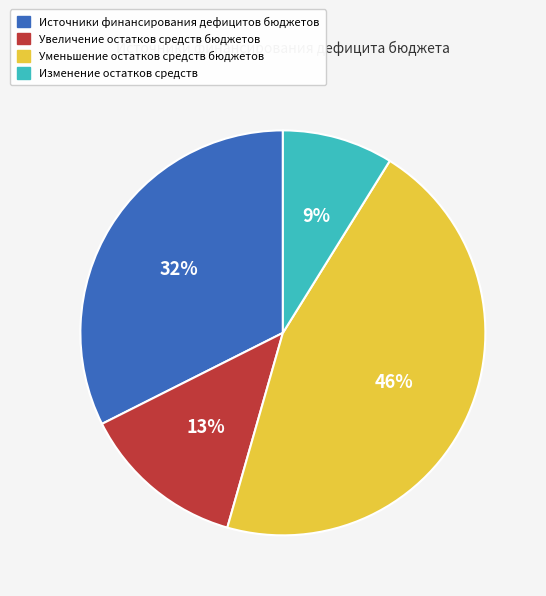

The Источники финансирования дефицитов бюджетов slice represents 32% of the pie. True or false?

True